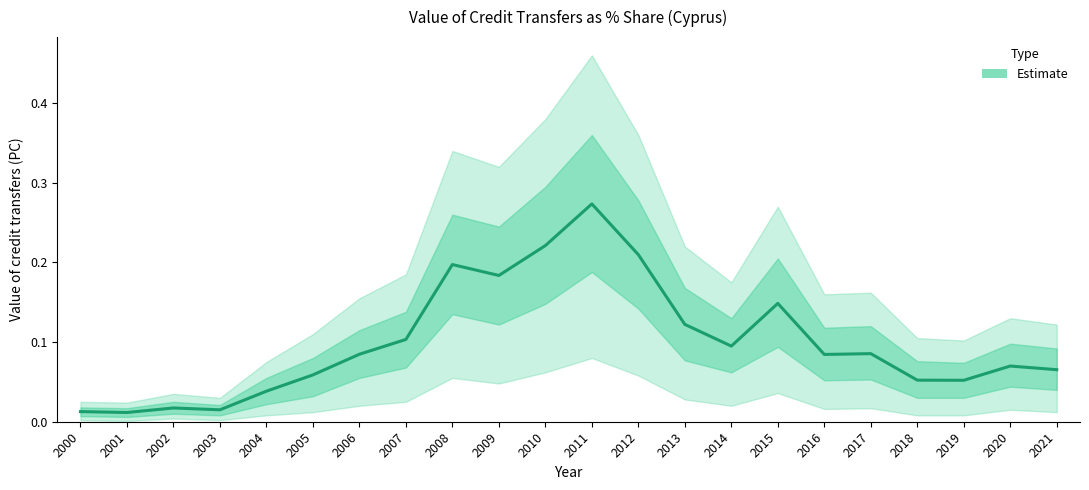

How many interior local valleys (lower than both neighbors) does the data have?

6